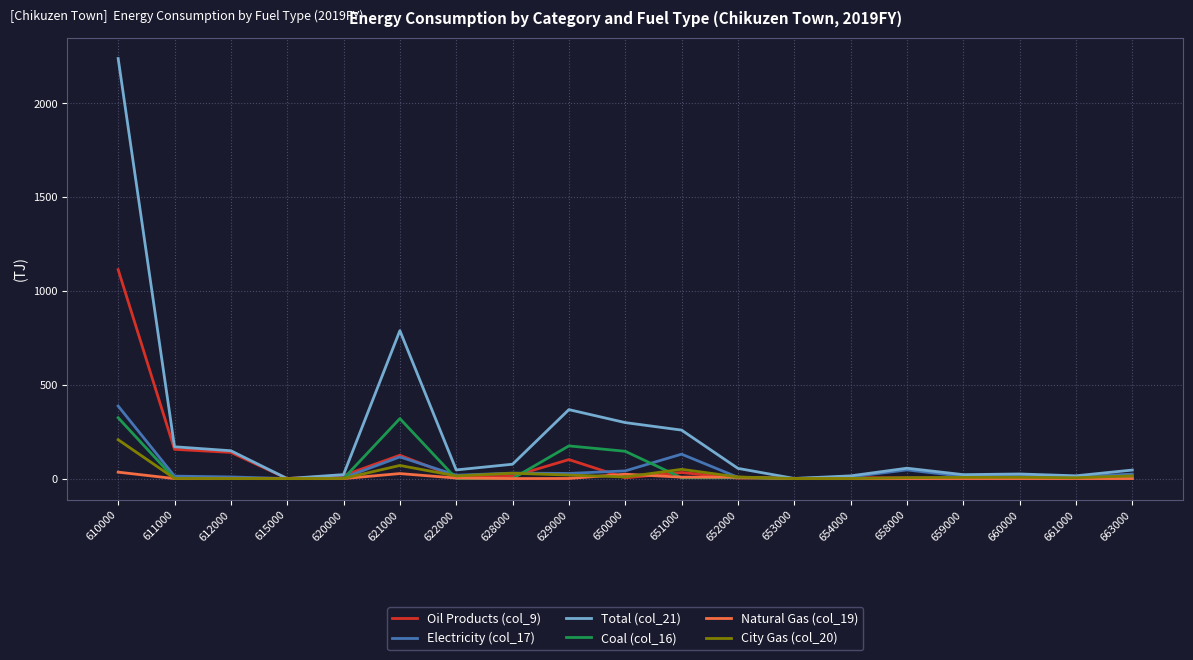

Which category has the highest value across all series?

610000